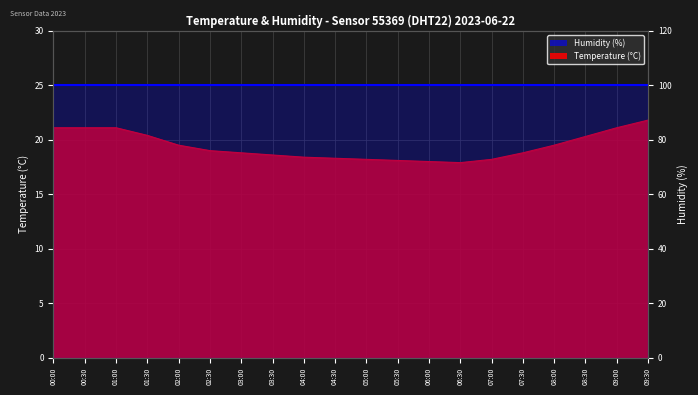

What is the change in value from 06:30 to 07:30?

+0.9